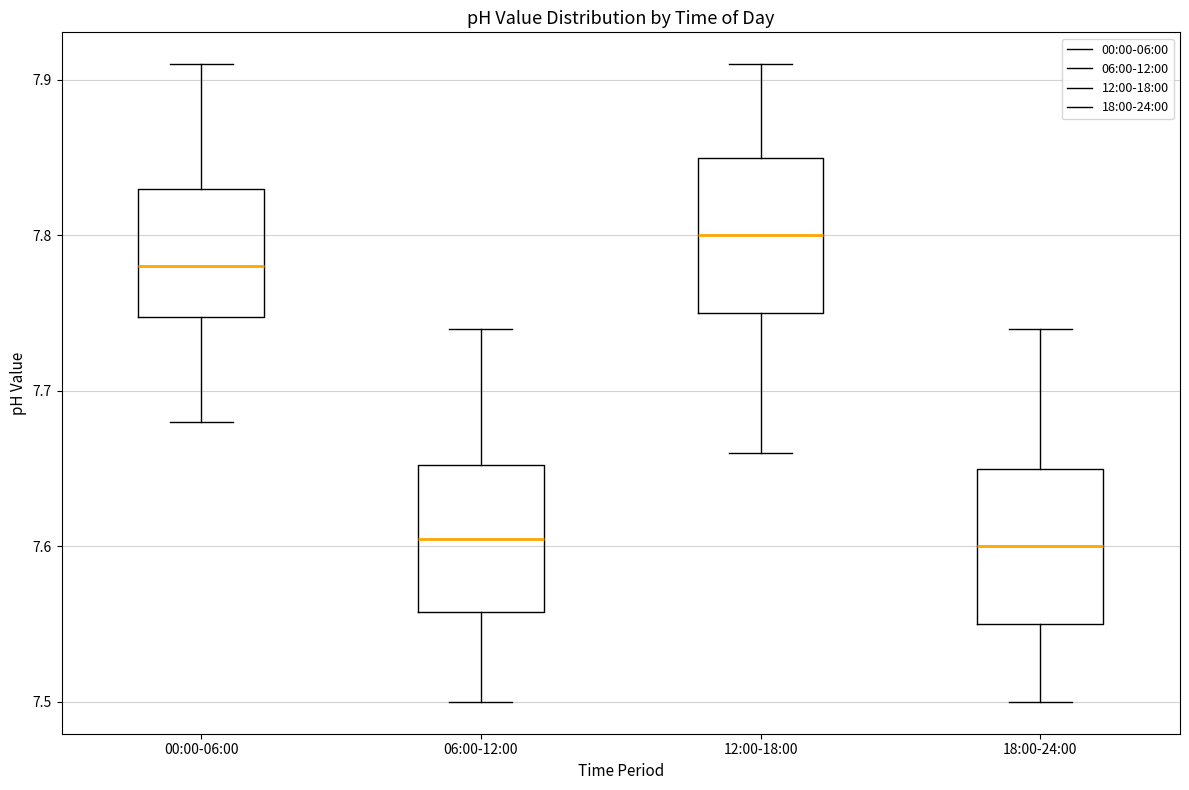

Where is the lower edge of the box for 06:00-12:00 on the y-axis? The values are not printed on the chart, so give them approximately, as read against the axis.

7.56